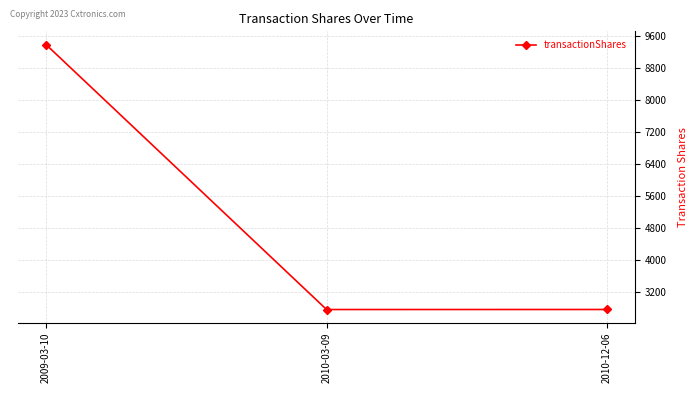

What is the change in value from 2009-03-10 to 2010-03-09?

-6607